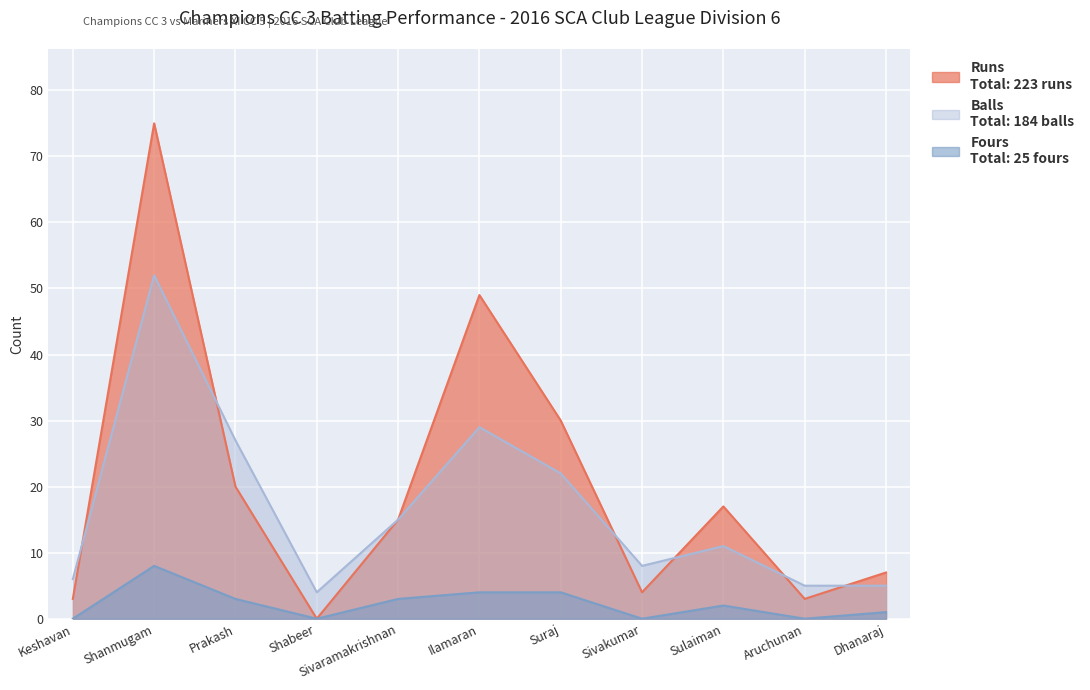

Which category has the highest value across all series?

Shanmugam